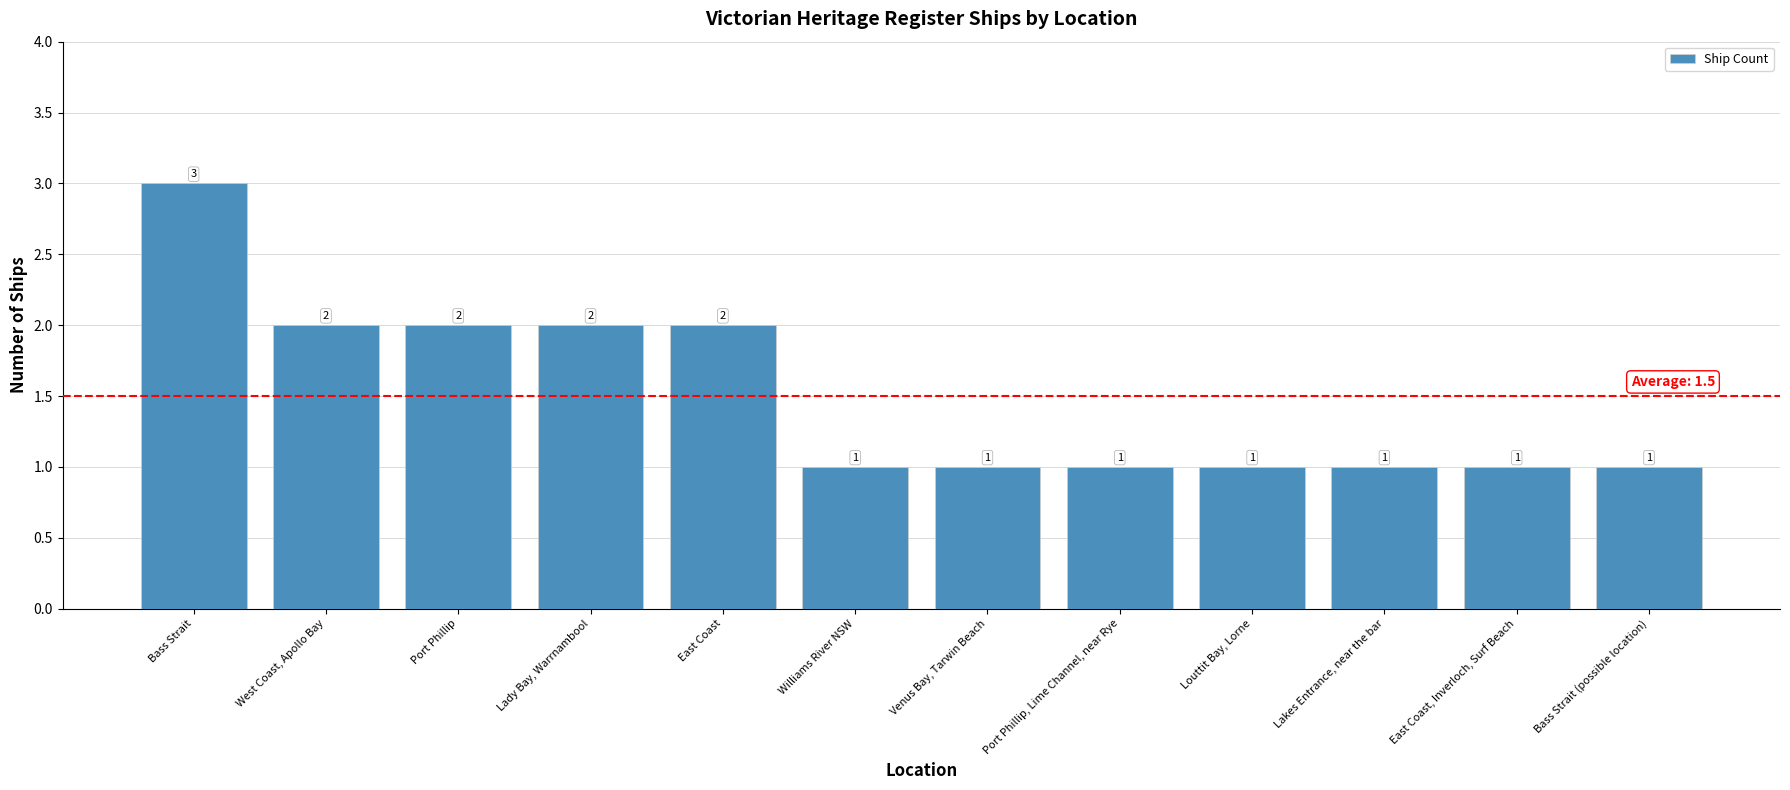

Between Venus Bay, Tarwin Beach and Lady Bay, Warrnambool, which is larger?

Lady Bay, Warrnambool